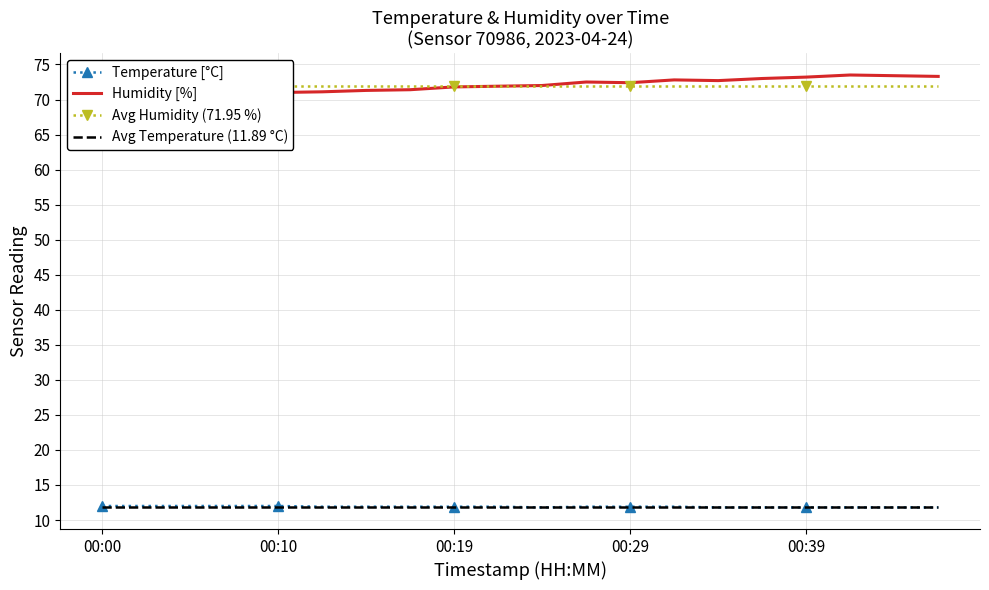

Is it true that Temperature [°C] equals 17.1 at 00:29?

False